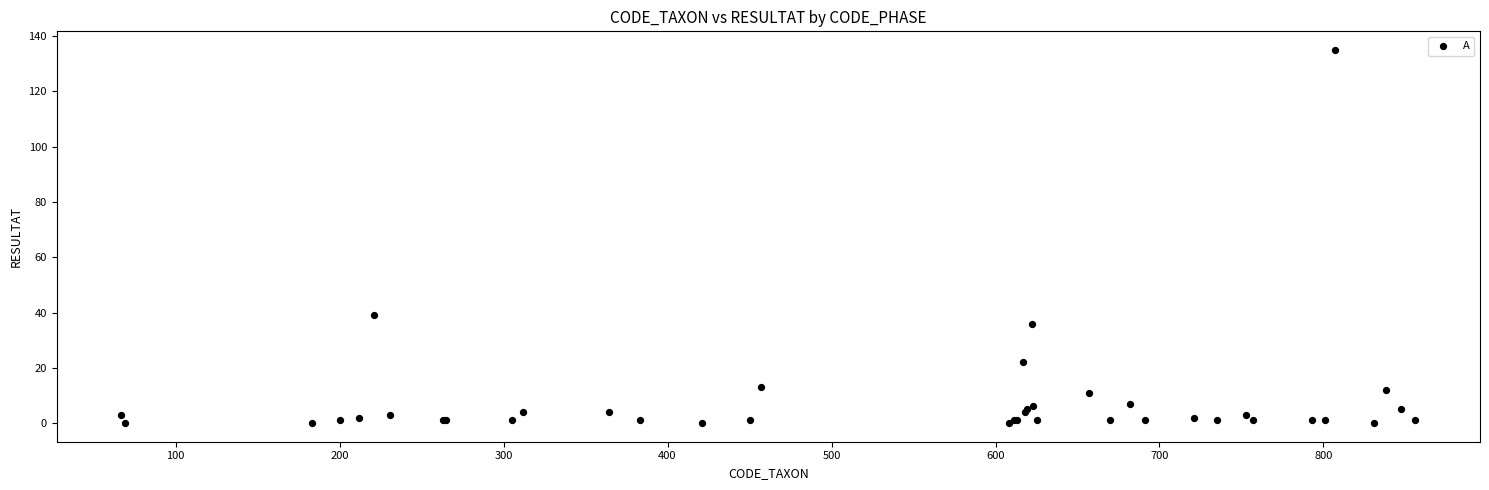

What Y value in the scatter plot is closest to 67?

39